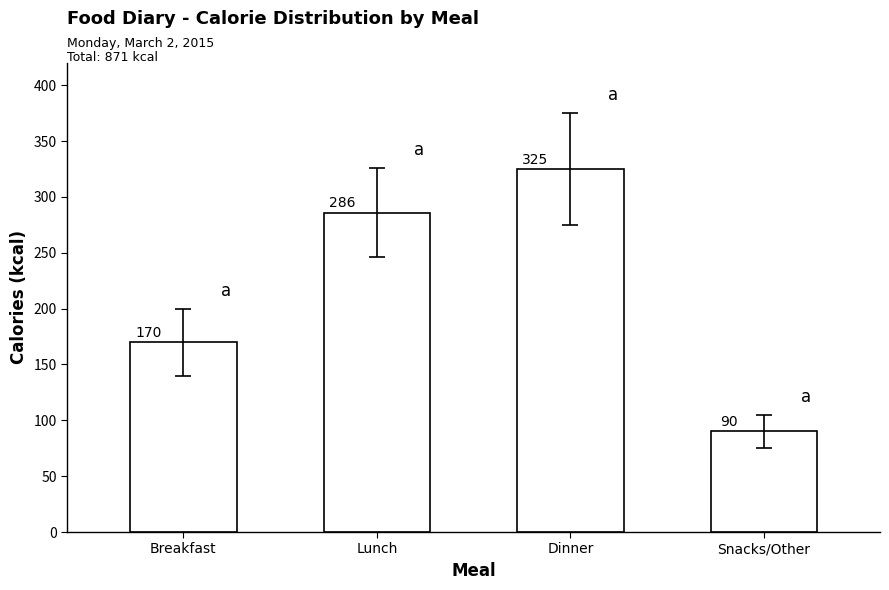

How many series are shown in this chart?

1